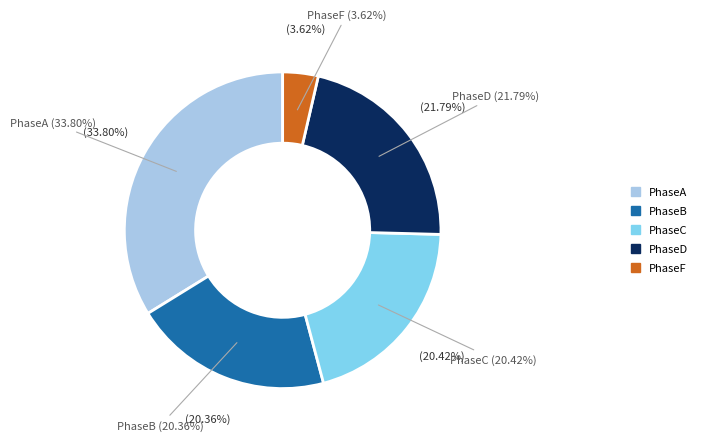

The 618 slice represents 5% of the pie. True or false?

False